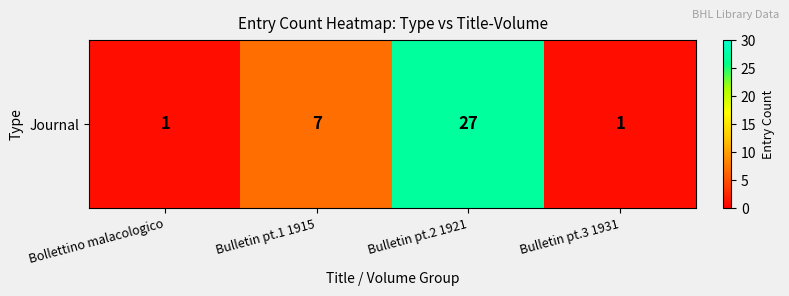

Reading left to right, what are all the values shown in this chart?

1	7	27	1